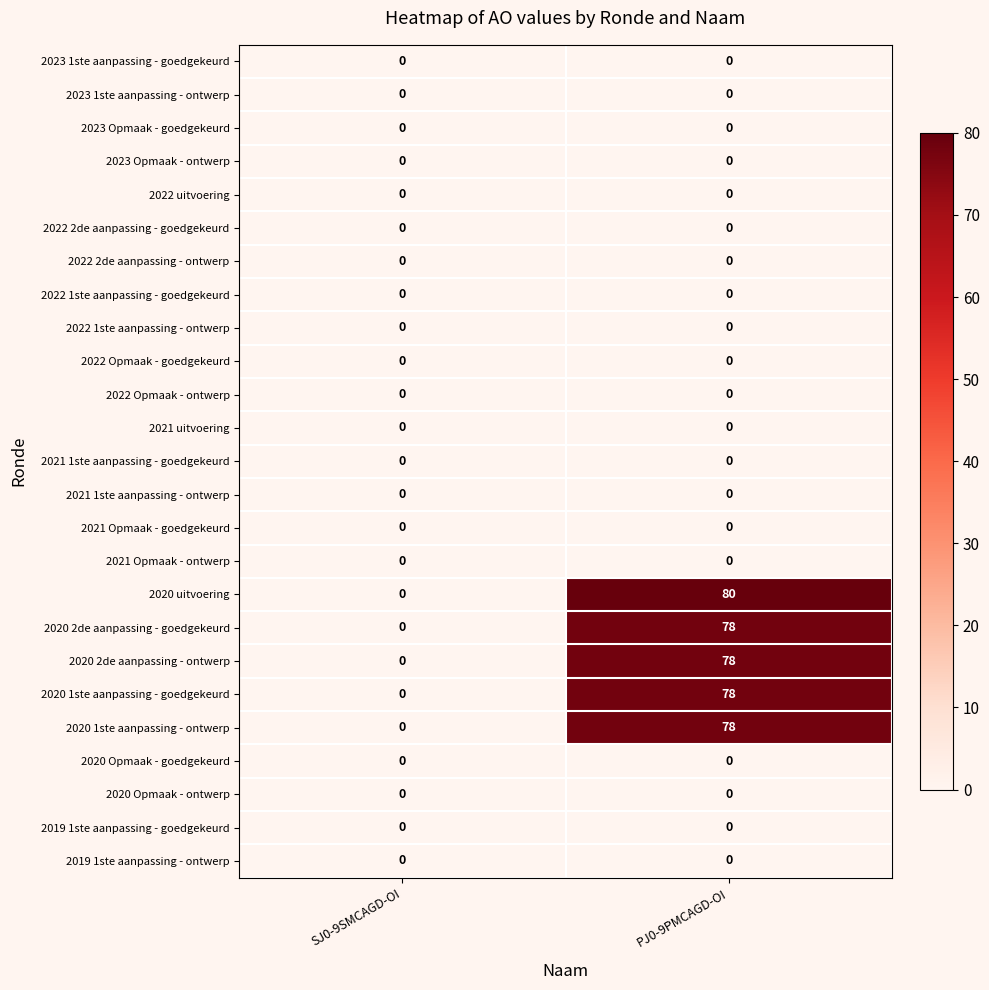

Rank the categories by 2020 uitvoering value from highest to lowest.

PJ0-9PMCAGD-OI, SJ0-9SMCAGD-OI